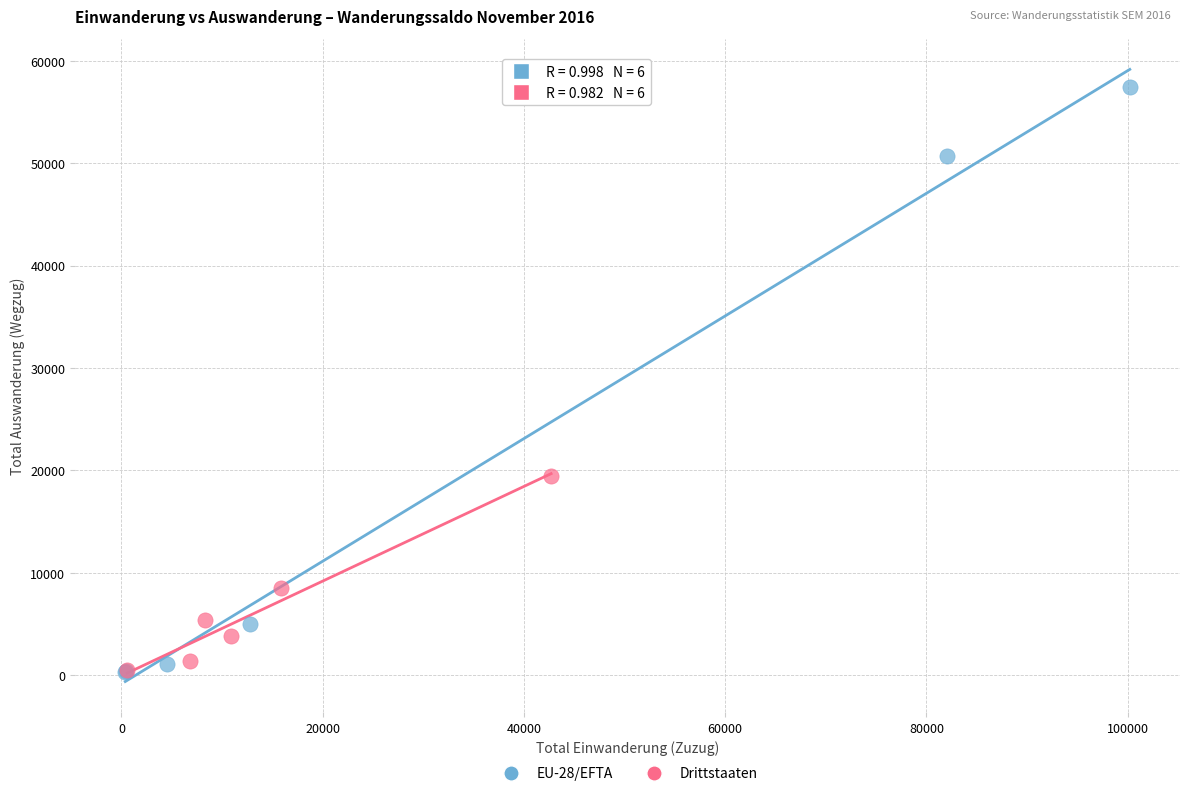

Which series reaches the maximum Y coordinate?

EU-28/EFTA